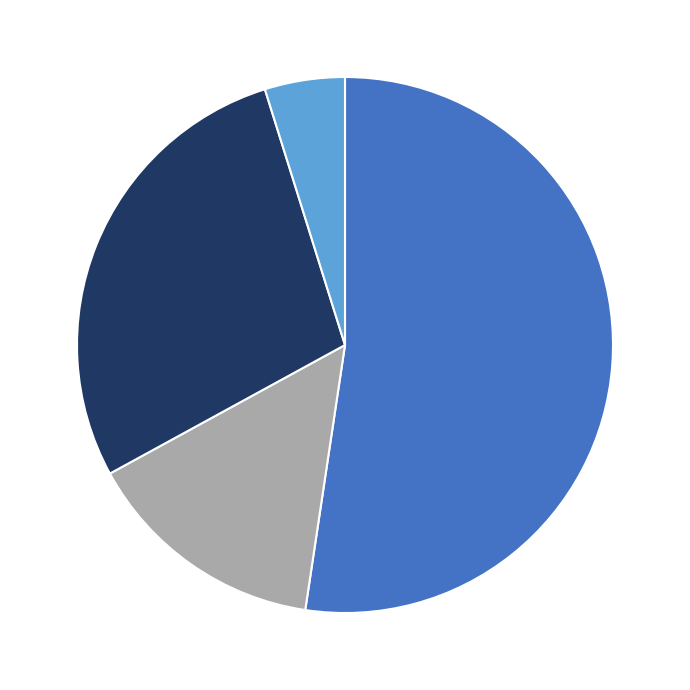

Does any single category account for the majority?

Yes